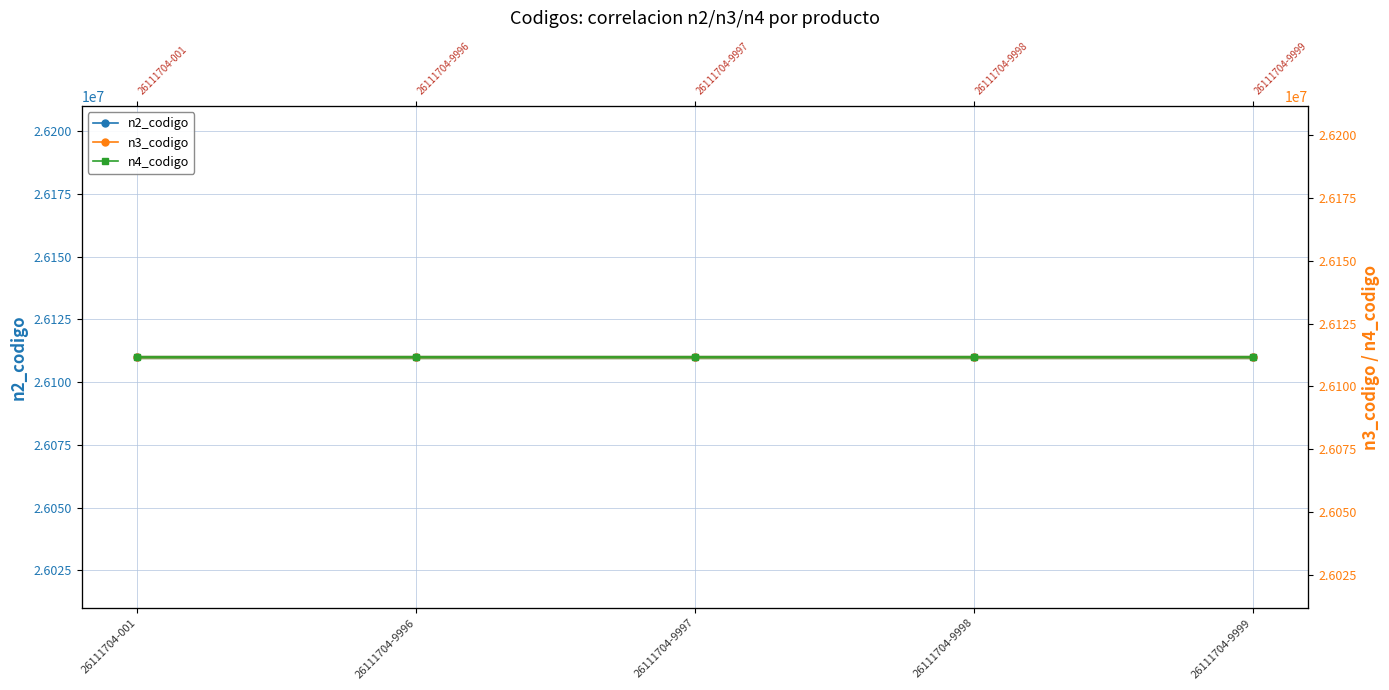

Which category has the highest value in the n2_codigo series?

26111704-001